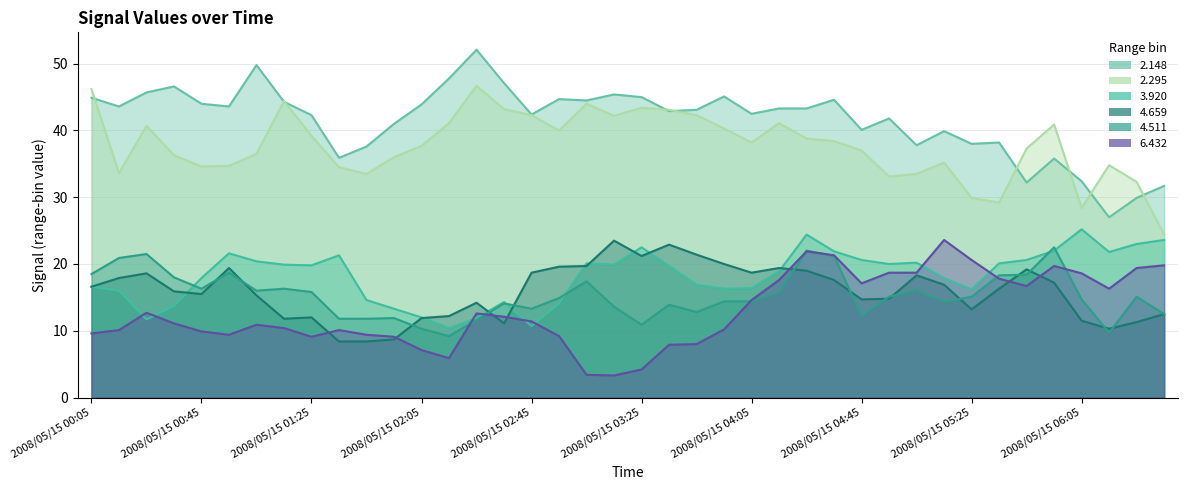

How many lines are shown in the chart?

6